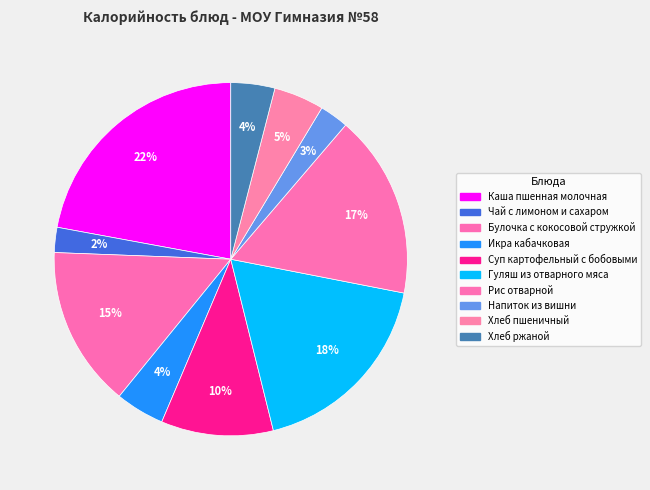

Between Хлеб ржаной and Гуляш из отварного мяса, which is larger?

Гуляш из отварного мяса